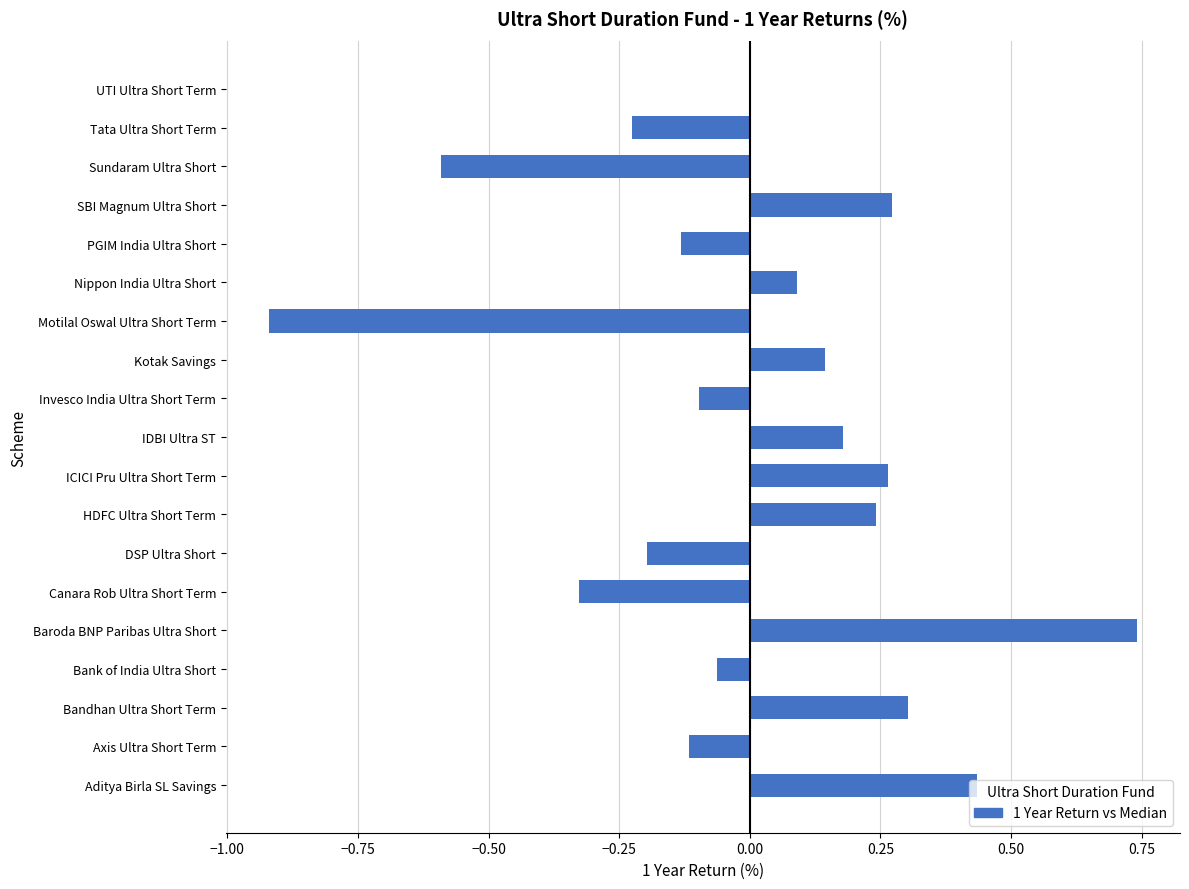

What is the change in value from Bandhan Ultra Short Term to Baroda BNP Paribas Ultra Short?

+0.4